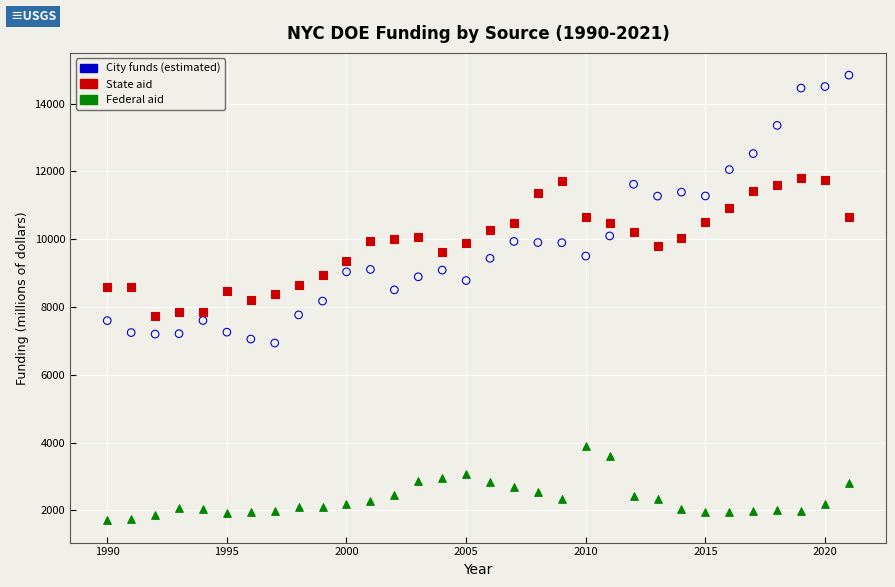

Across all data points, what is the range of X values (max minus min)?

31.0